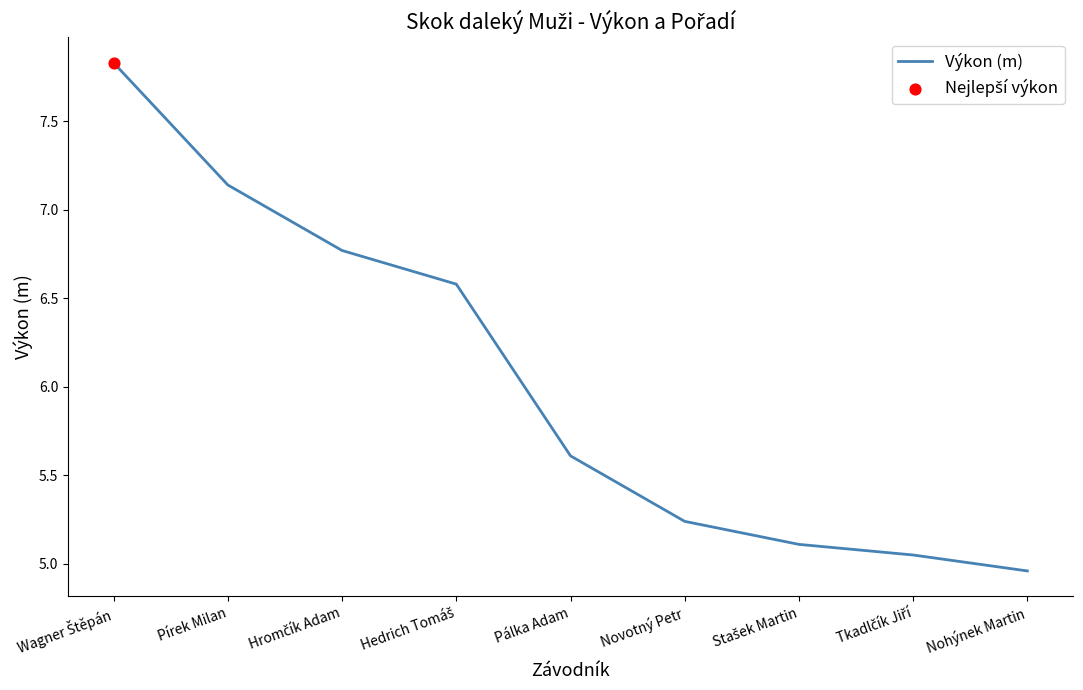

Between Novotný Petr and Pírek Milan, which is larger?

Pírek Milan